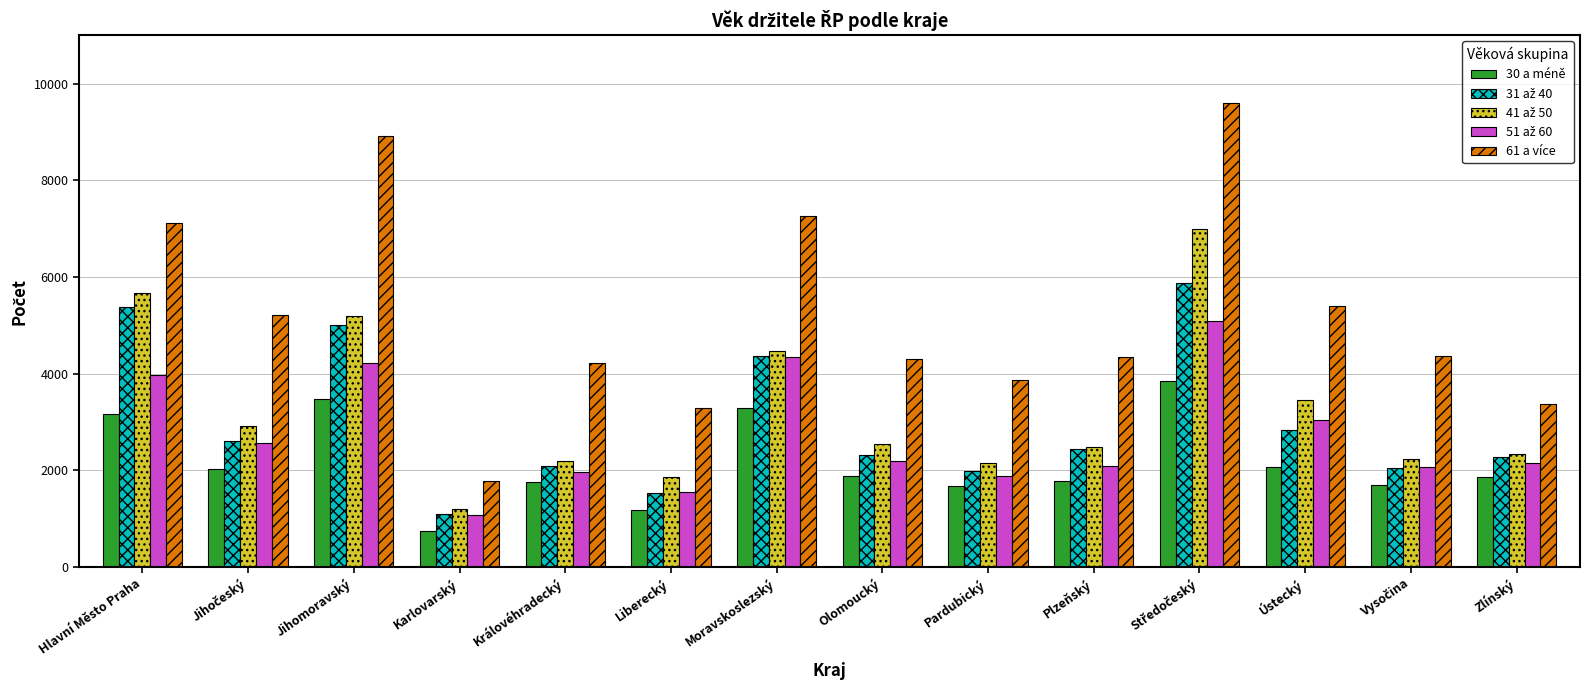

Which series has the largest range (max minus min)?

61 a více